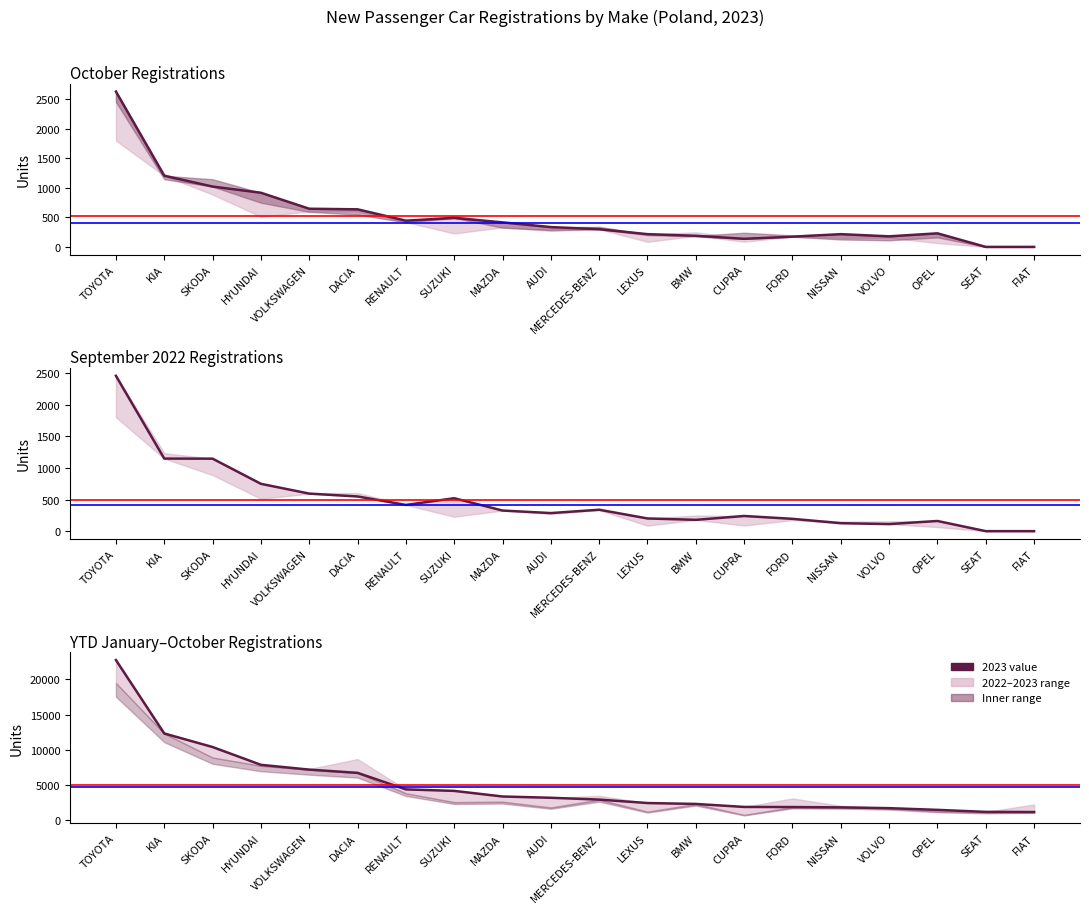

Is it true that October 2023 equals -1627 at SEAT?

False